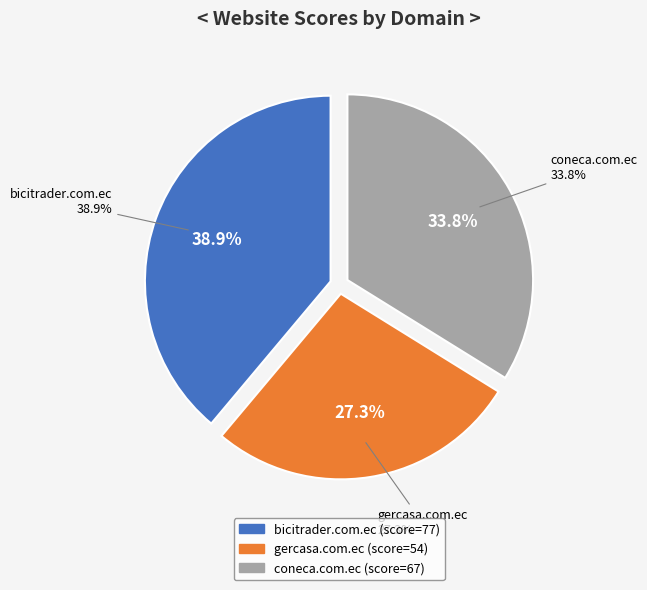

What percentage is the bicitrader.com.ec slice, to the nearest percent?

39%